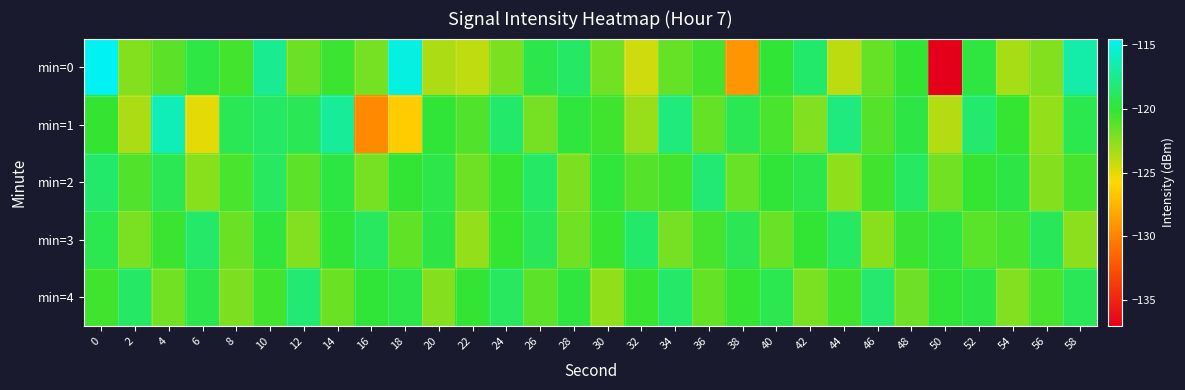

Which series has the widest spread of values?

min=0